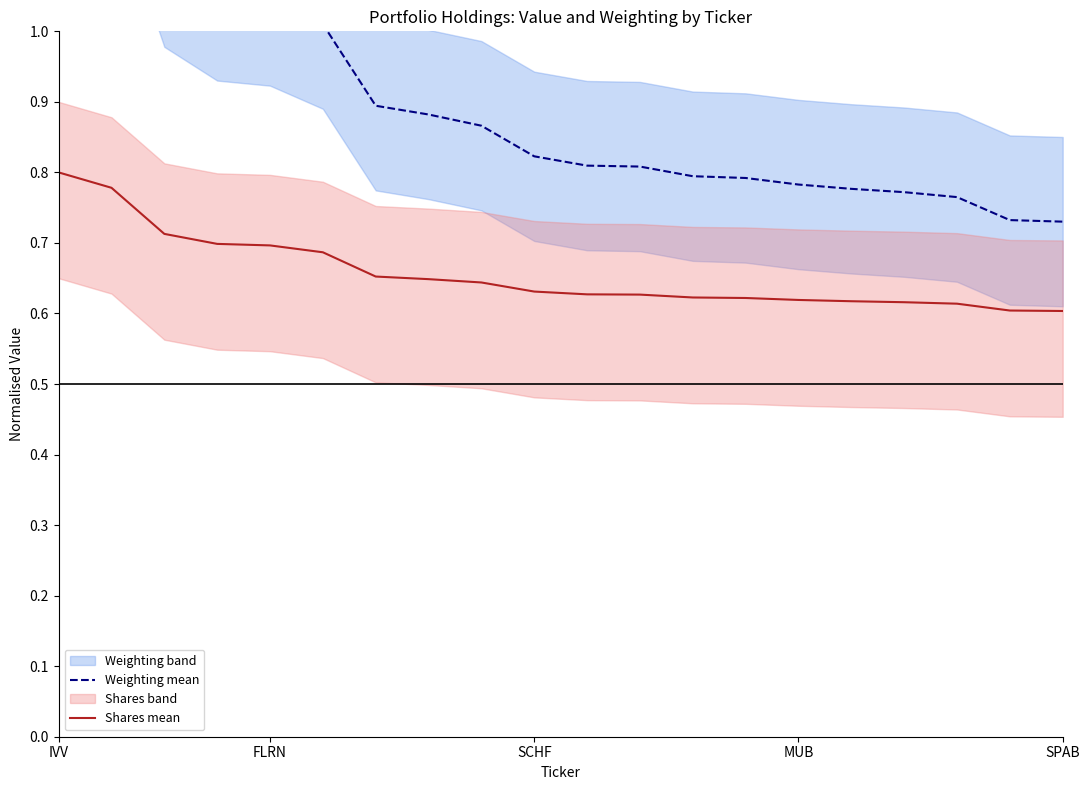

Does the chart display data point markers on the line(s)?

No